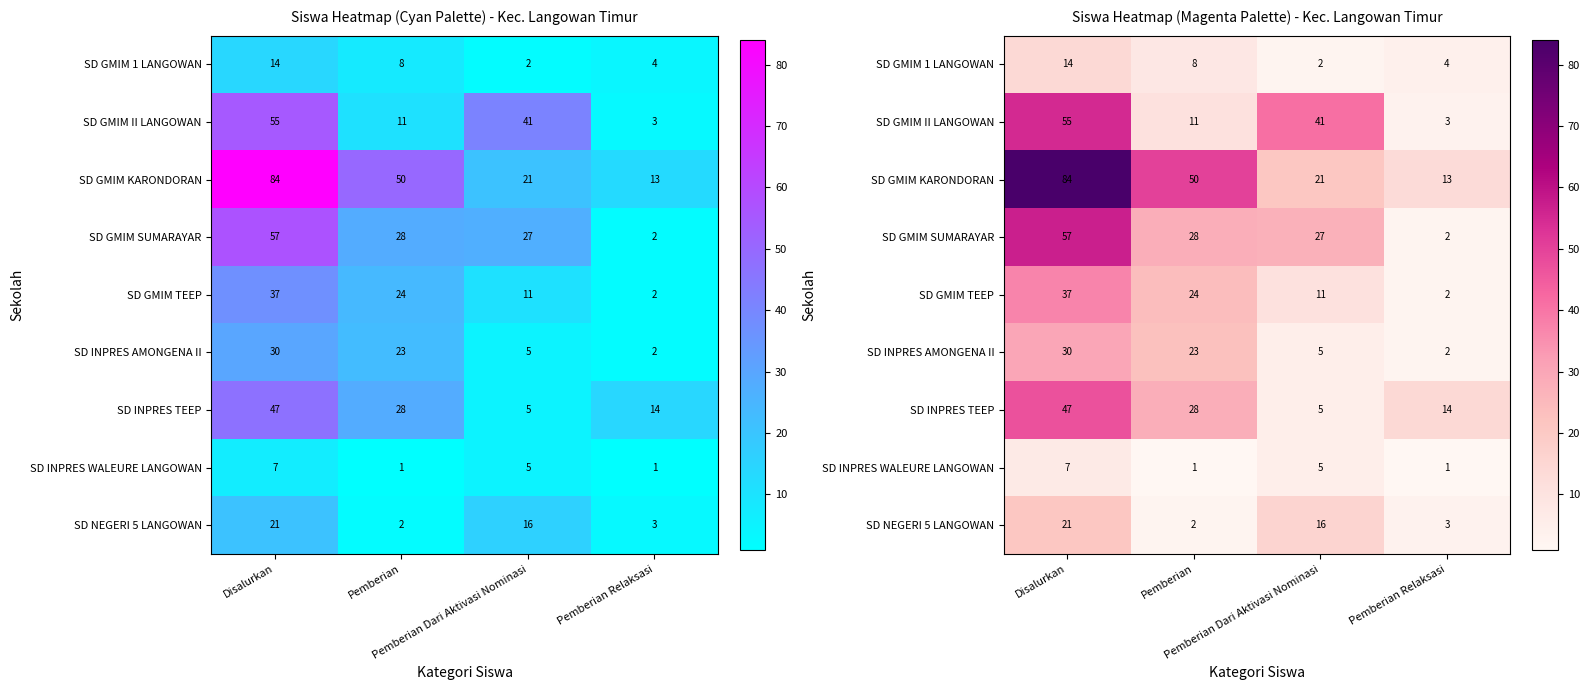

Which series changed the most between Pemberian Dari Aktivasi Nominasi and Pemberian Relaksasi?

SD GMIM II LANGOWAN